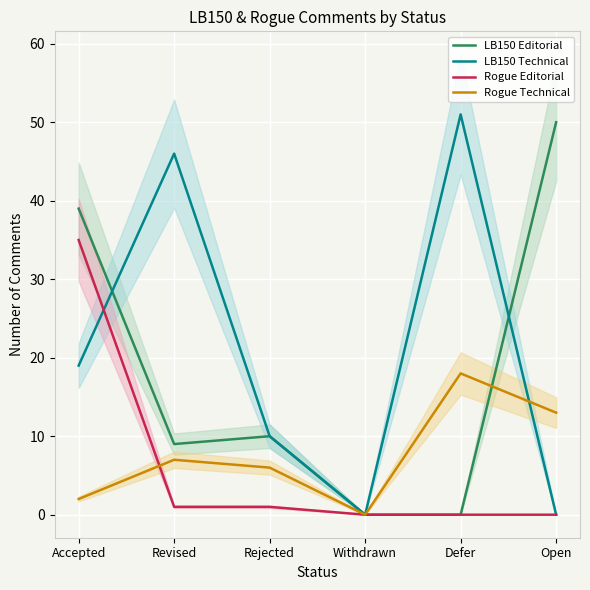

What is the label of the 1st point from the right?

Open